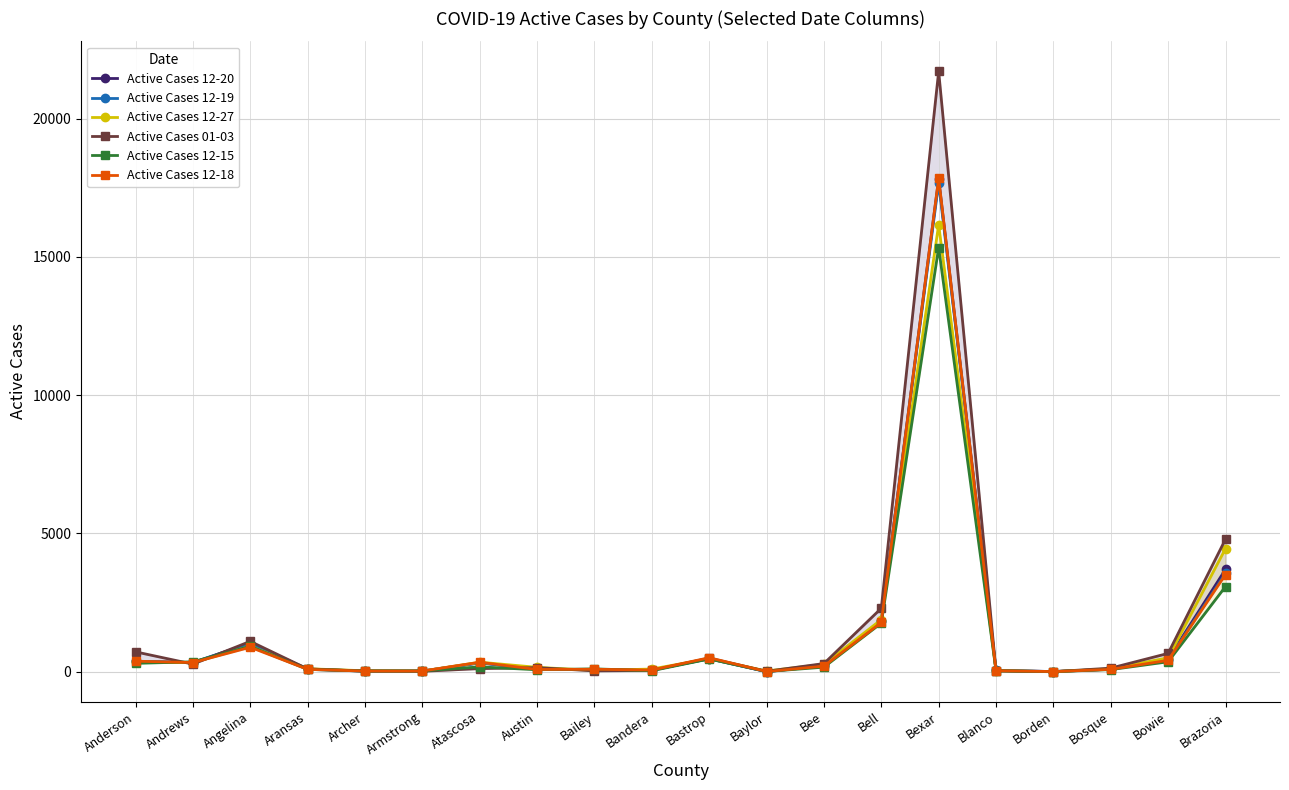

Is it true that Active Cases 12-27 equals 194 at Aransas?

False